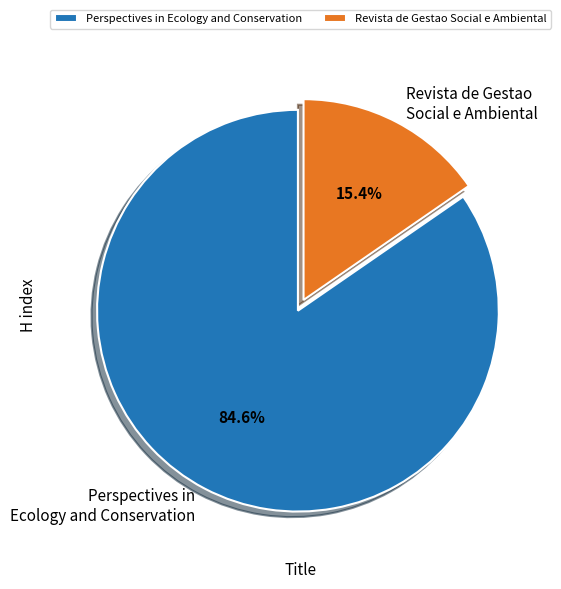

What portion of the pie excludes Revista de Gestao Social e Ambiental?

84.6%